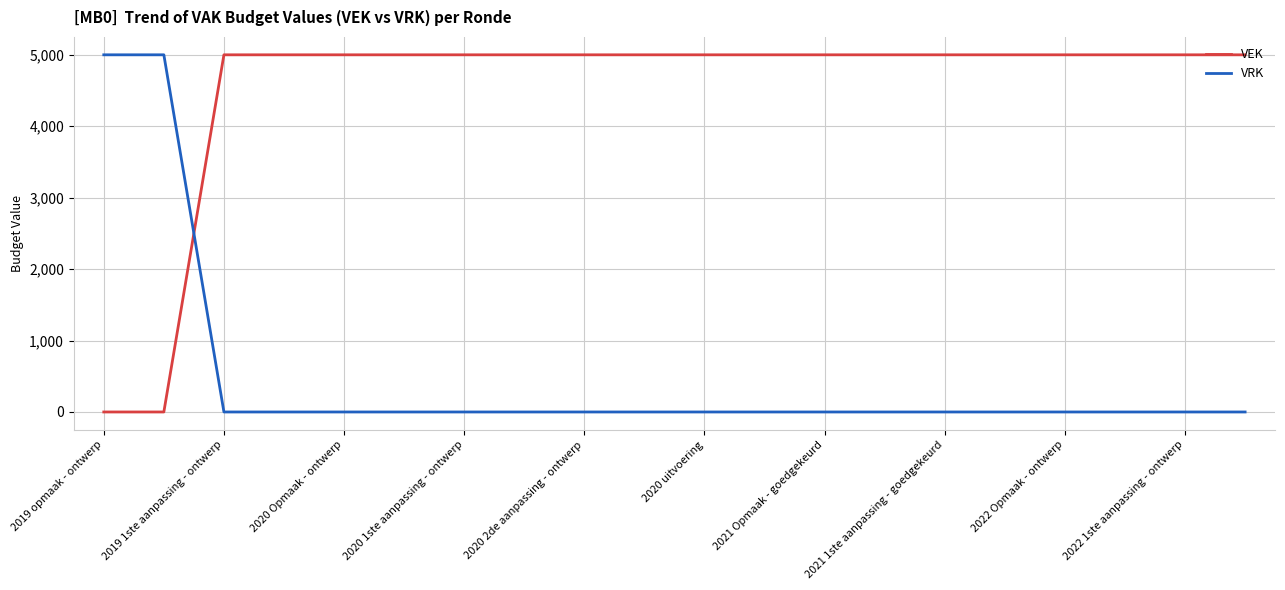

What is the sum of all VEK values?

90000